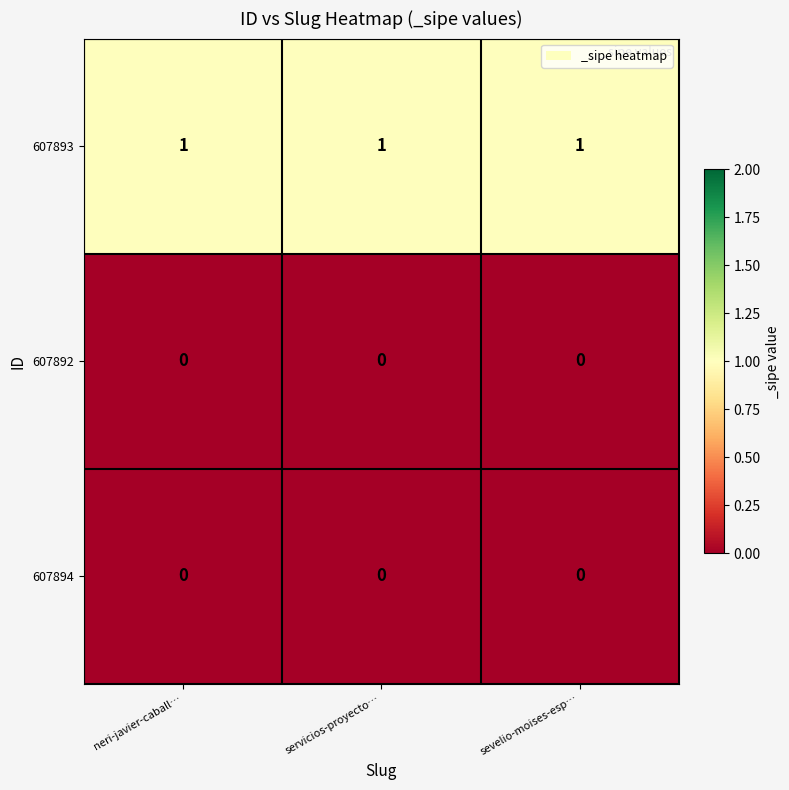

What is the difference between the highest and lowest values at servicios-proyecto…?

1